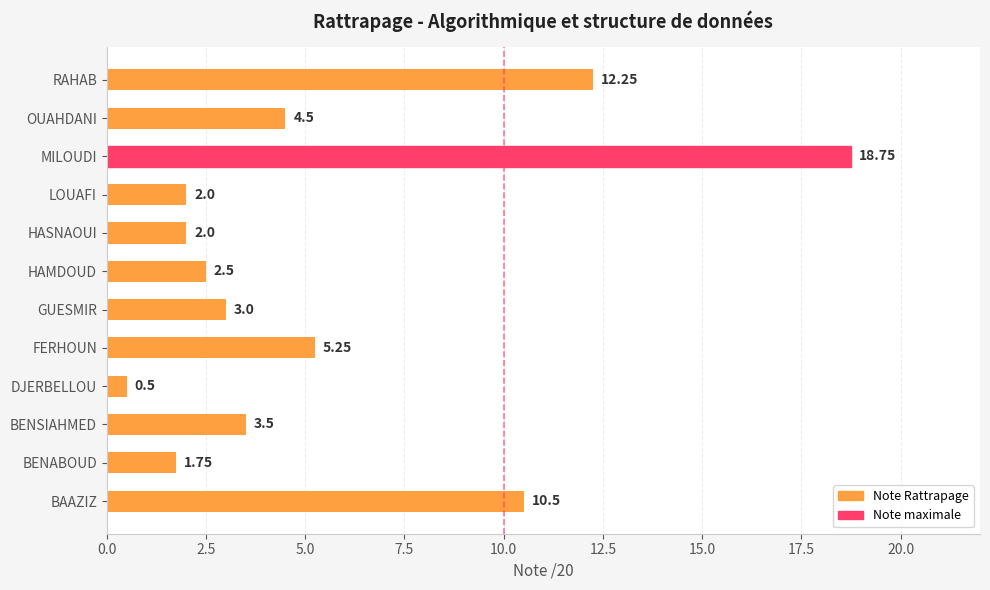

Where is the data nearest to the value 9?

BAAZIZ